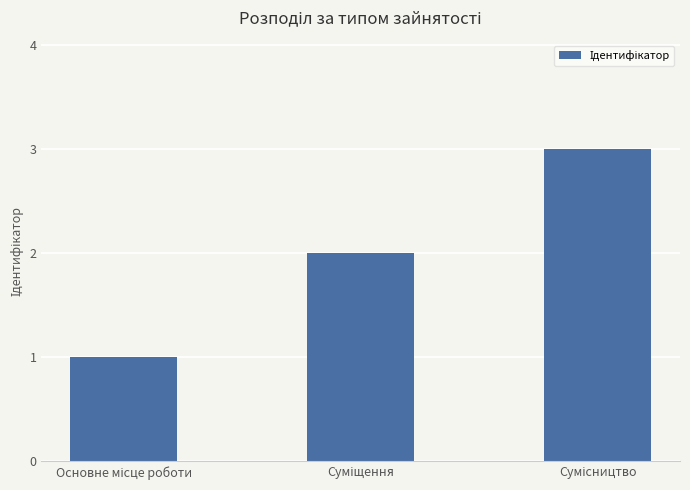

How many series are shown in this chart?

1